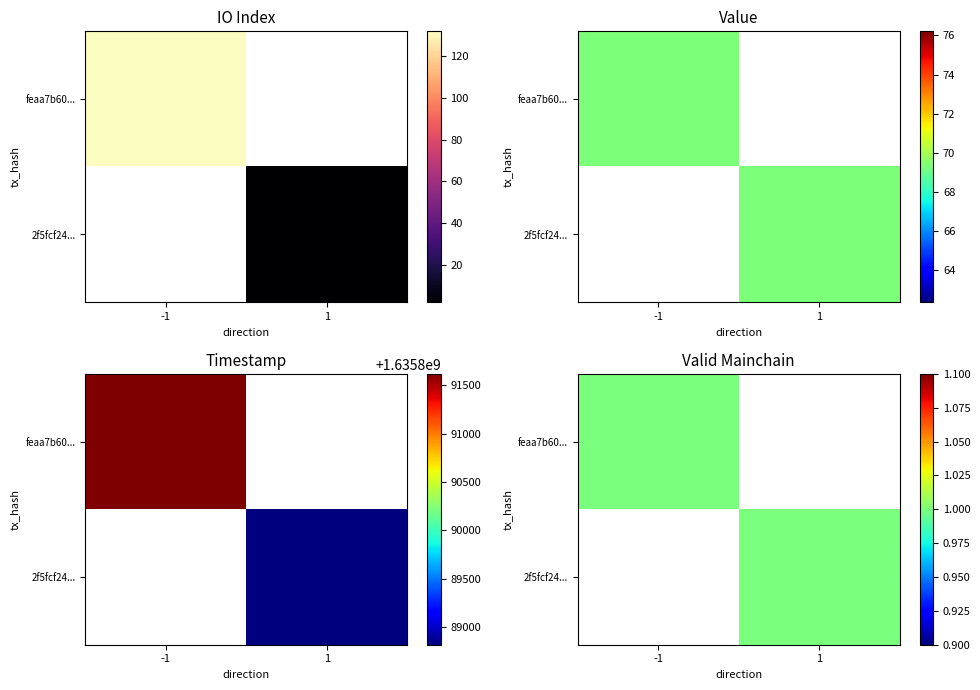

List the labels in order of feaa7b60... value, largest first.

-1, 1